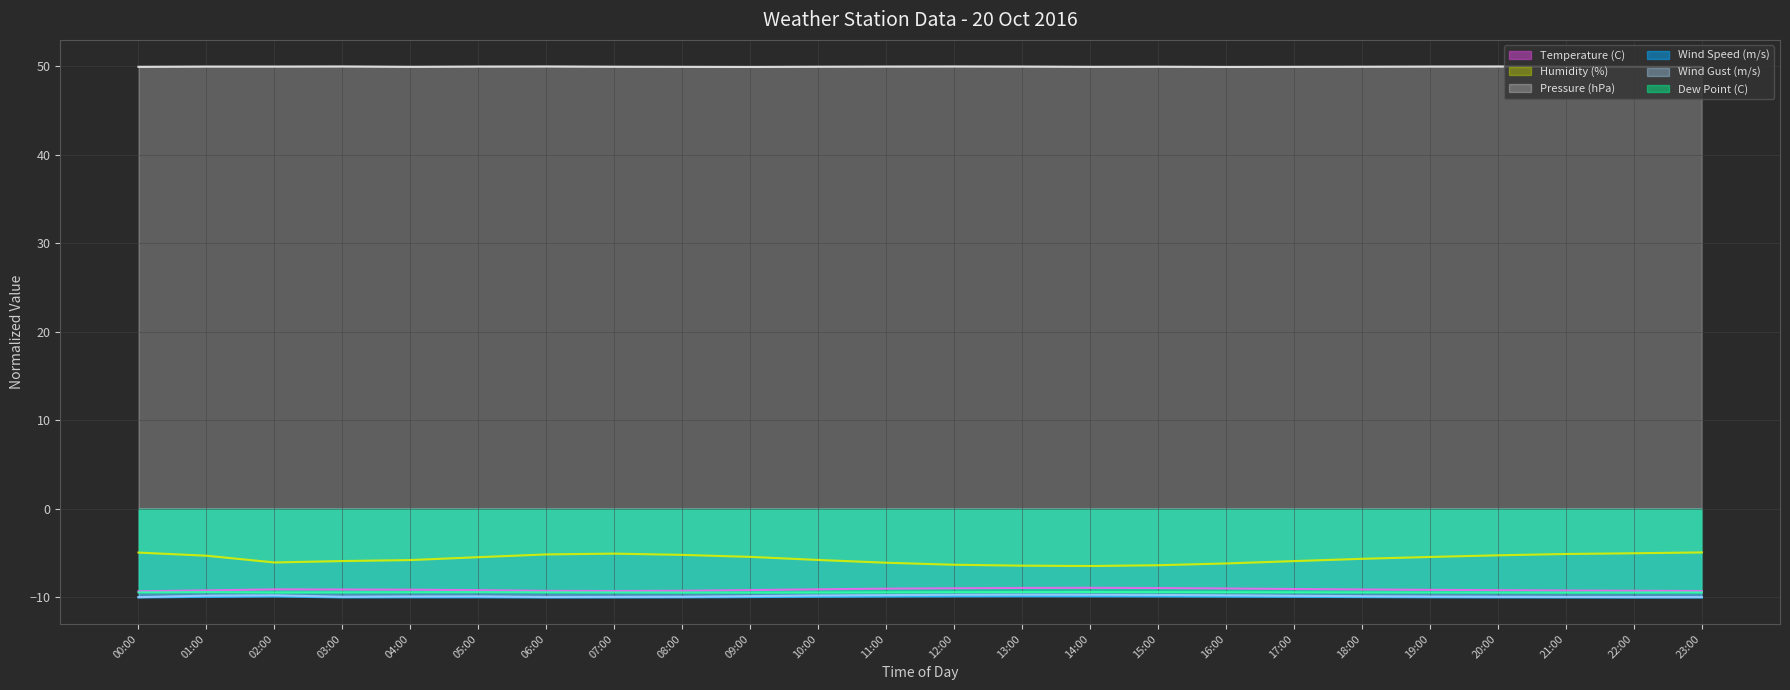

What is the sum of the Pressure (hPa) (line) values at 23:00 and 05:00?

99.9